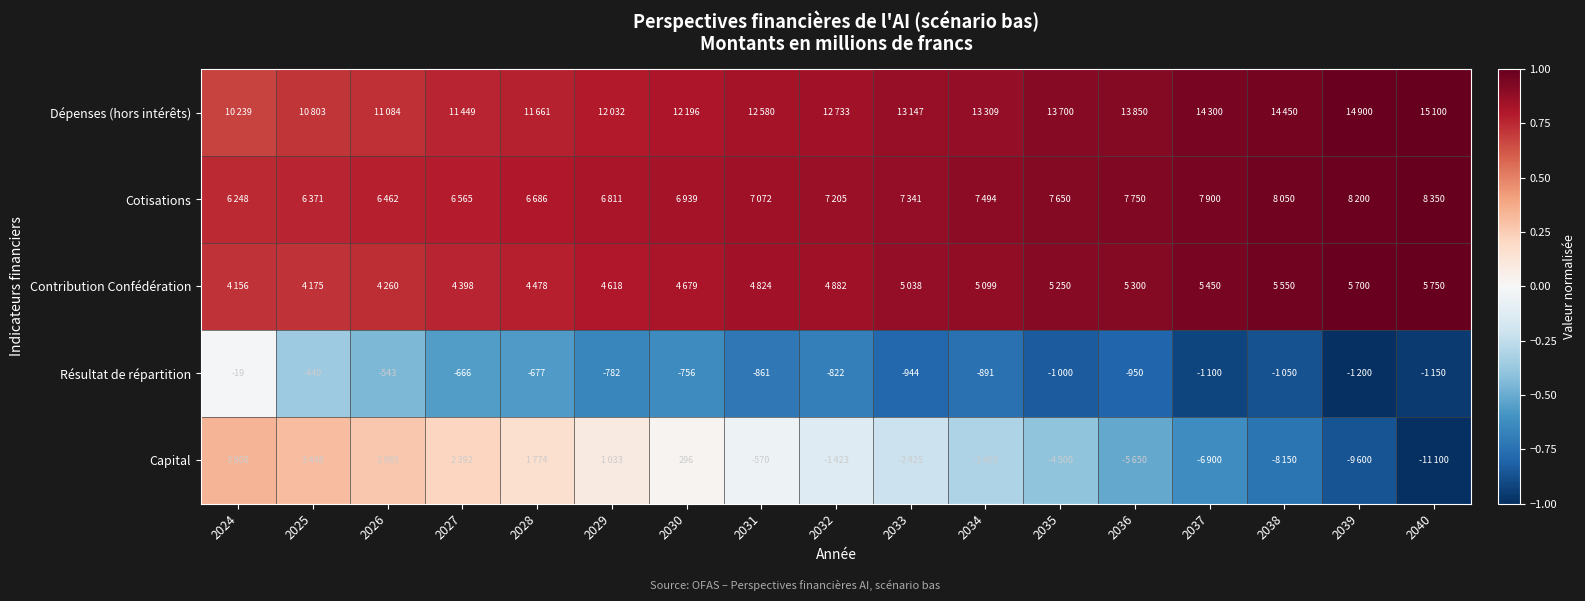

The Capital series shows 0.0 at 2030. True or false?

True